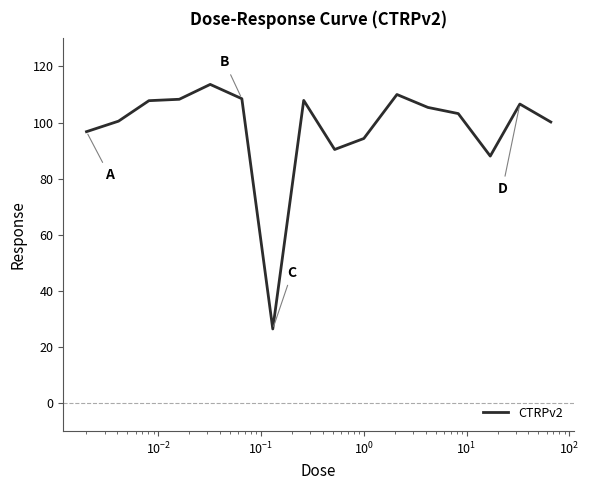

True or false: the data has more than 1 interior local peaks.

True